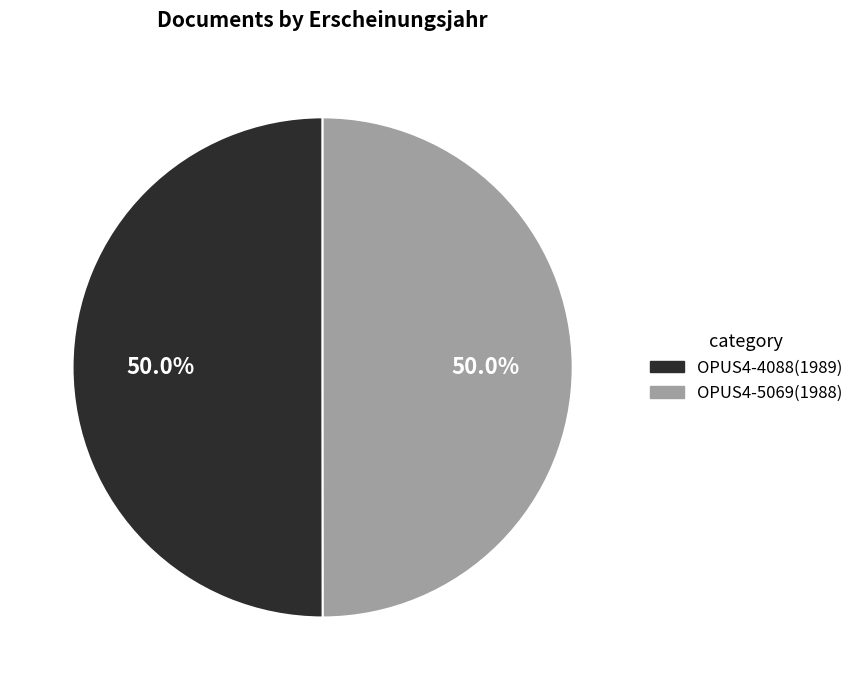

Approximately how many times larger is the value at OPUS4-4088 compared to OPUS4-5069?

1.0